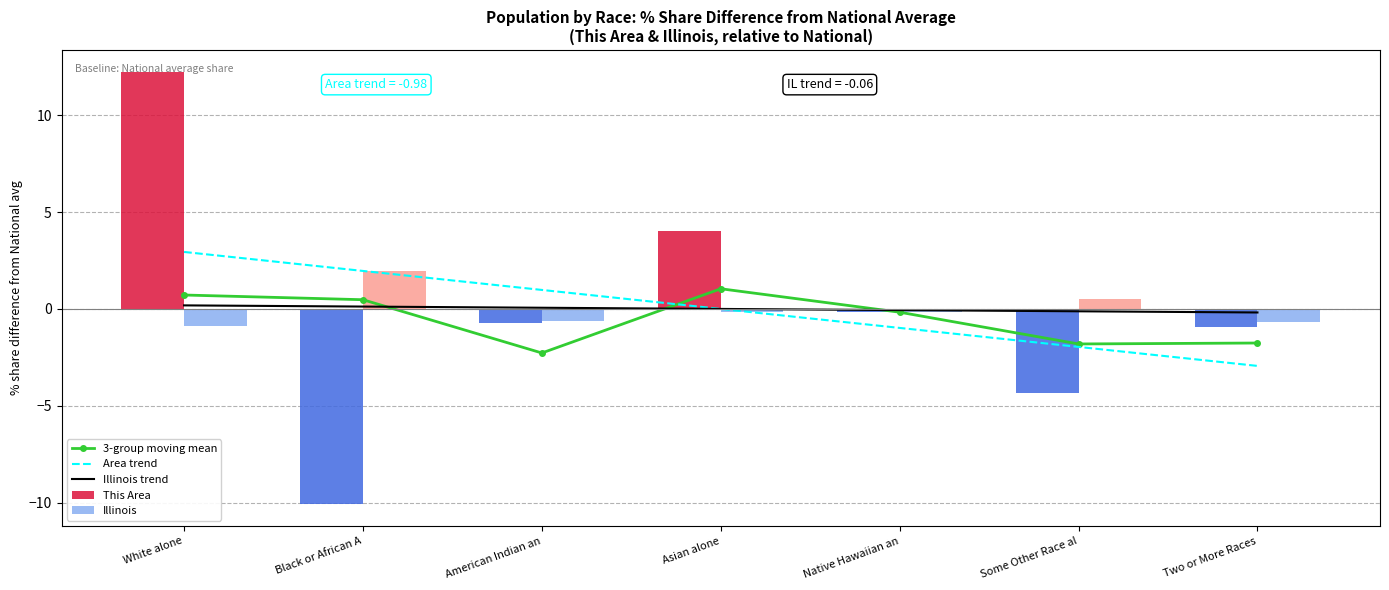

What is the value of the Area trend bar at the 1st from the left?

2.9